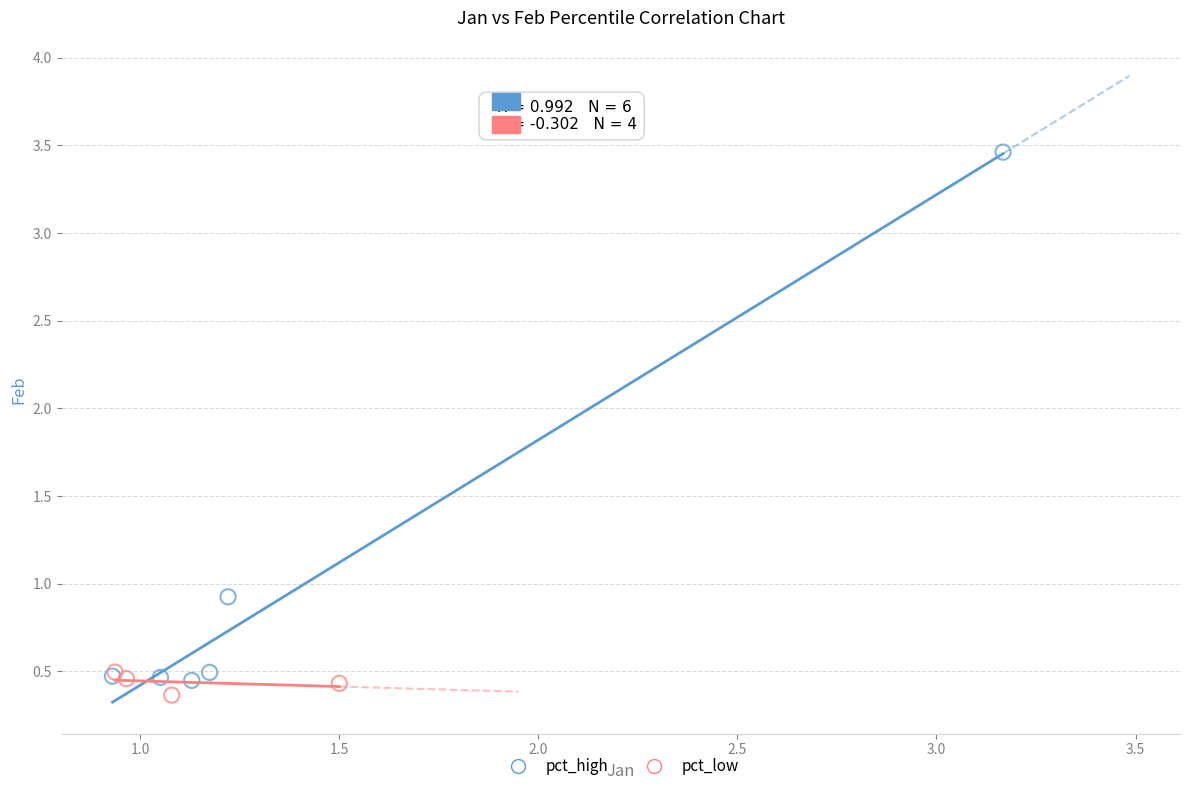

Which series contains the highest Y value?

pct_high